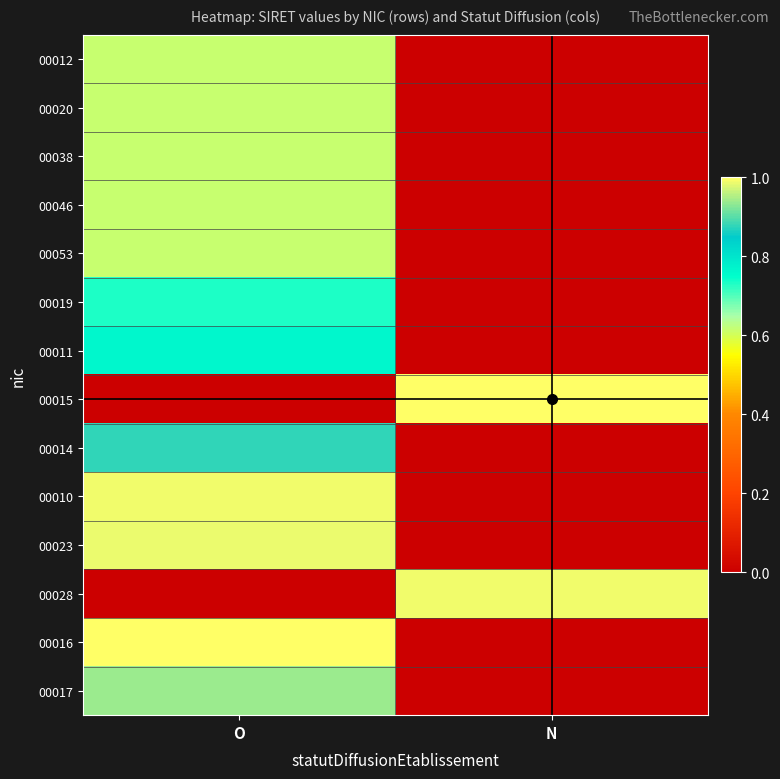

How many categories are shown in the chart?

2